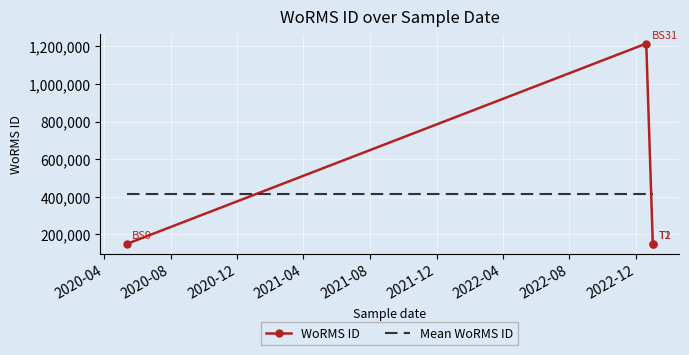

After their last crossing, which series has the higher values: Mean WoRMS ID or WoRMS ID?

Mean WoRMS ID